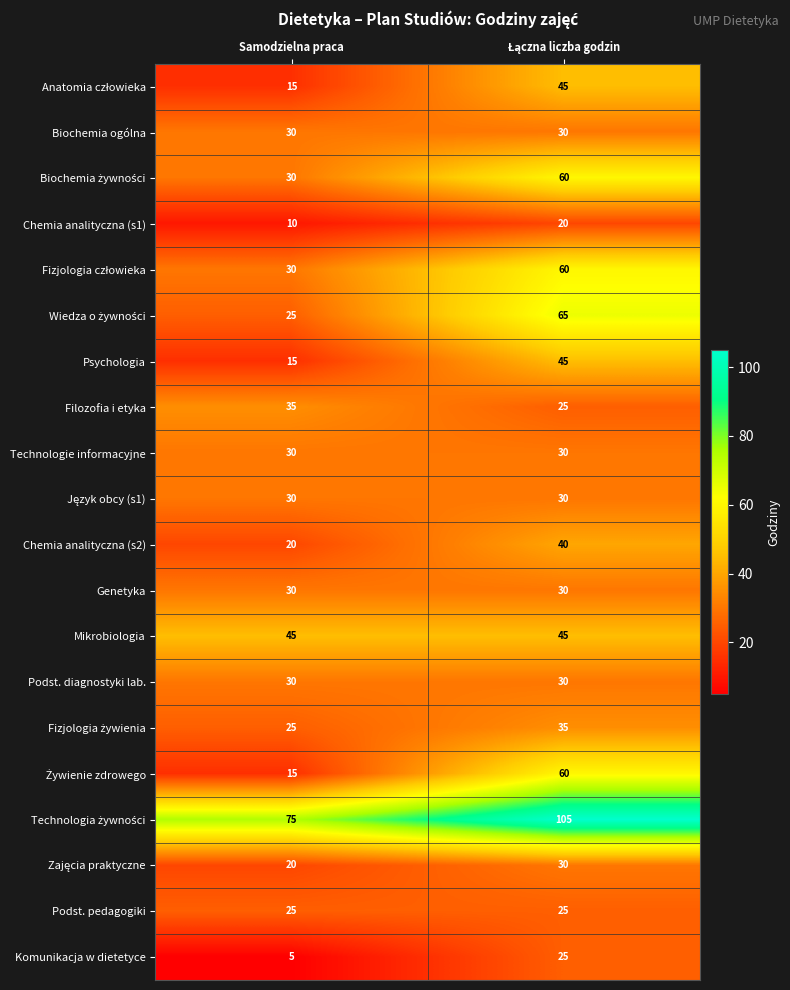

What is the difference between the maximum and minimum values in the Filozofia i etyka series?

10